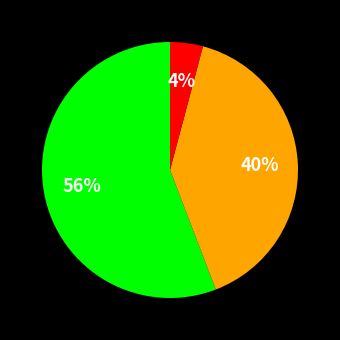

Is there a majority slice in this chart?

Yes